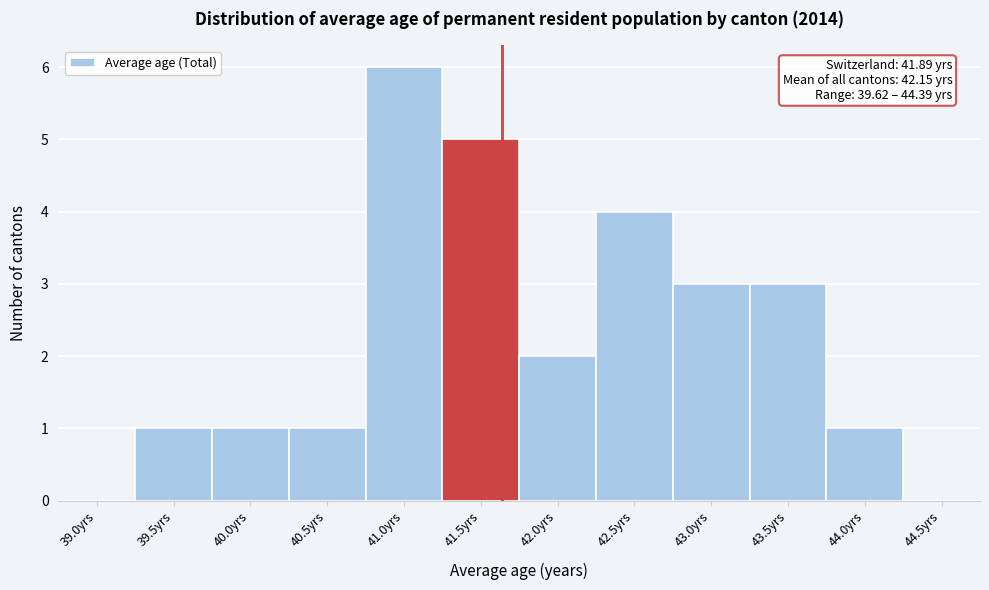

Reading left to right, transcribe all the data shown in this chart.

39.0yrs=0	39.5yrs=1	40.0yrs=1	40.5yrs=1	41.0yrs=6	41.5yrs=5	42.0yrs=2	42.5yrs=4	43.0yrs=3	43.5yrs=3	44.0yrs=1	44.5yrs=0